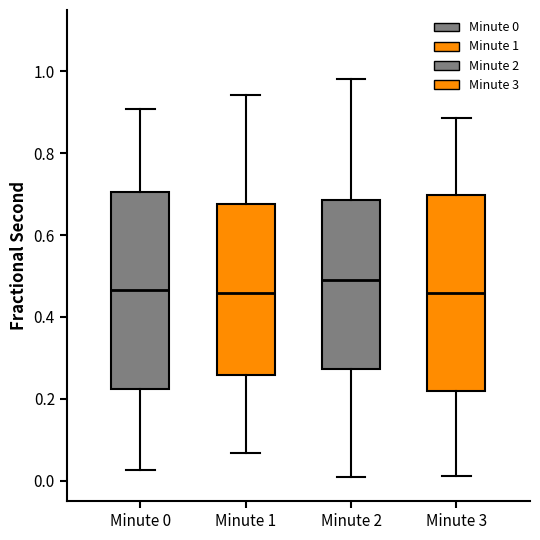

Which box's median line is the highest?

Minute 2